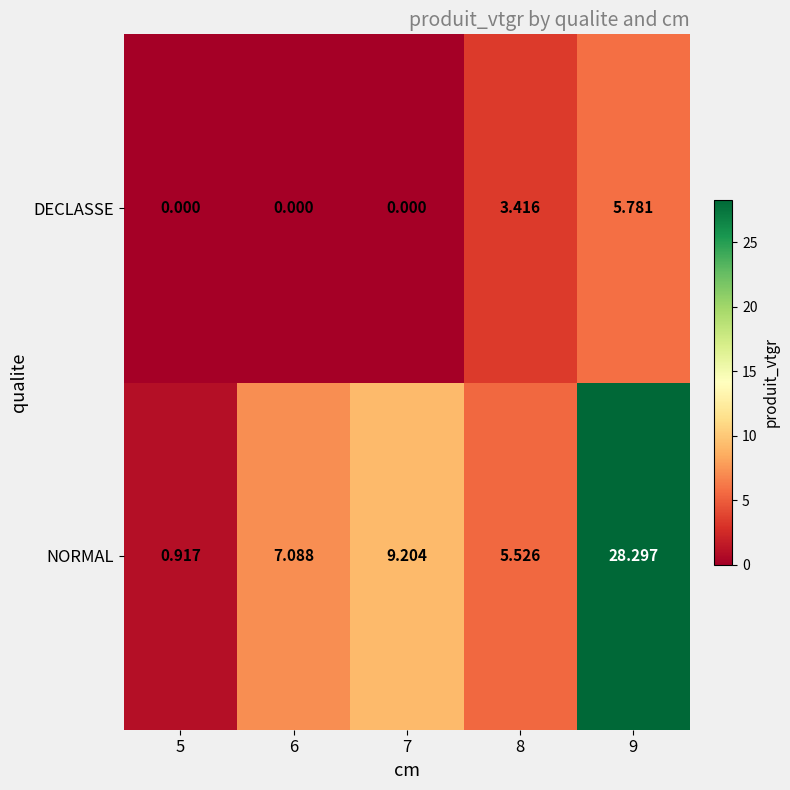

At which category does the chart reach its peak across all series?

9